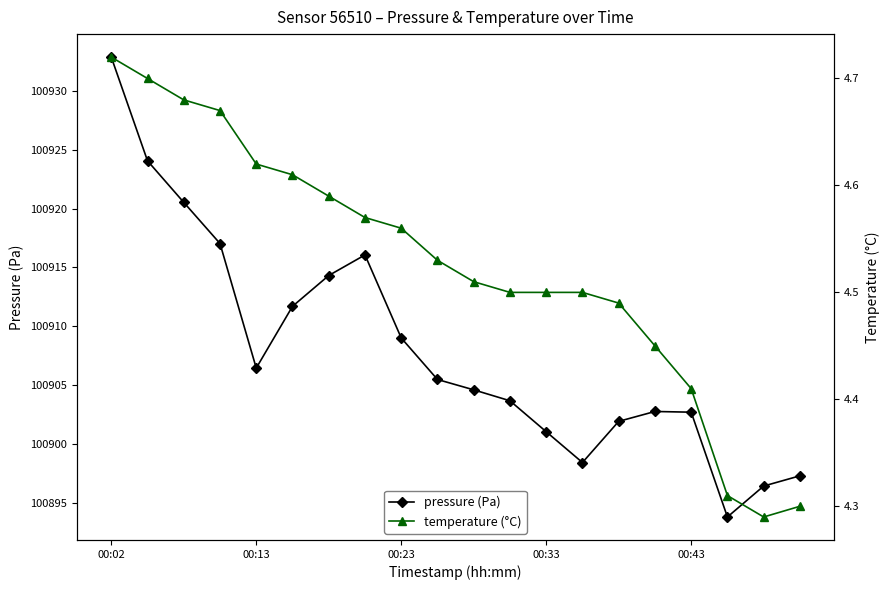

Reading left to right, extract all data points from this chart.

pressure (Pa): 100932.9	100924.1	100920.5	100917.0	100906.4	100911.7	100914.3	100916.1	100909.0	100905.5	100904.6	100903.7	100901.0	100898.4	100901.9	100902.8	100902.7	100893.8	100896.4	100897.3
temperature (°C): 4.7	4.7	4.7	4.7	4.6	4.6	4.6	4.6	4.6	4.5	4.5	4.5	4.5	4.5	4.5	4.5	4.4	4.3	4.3	4.3